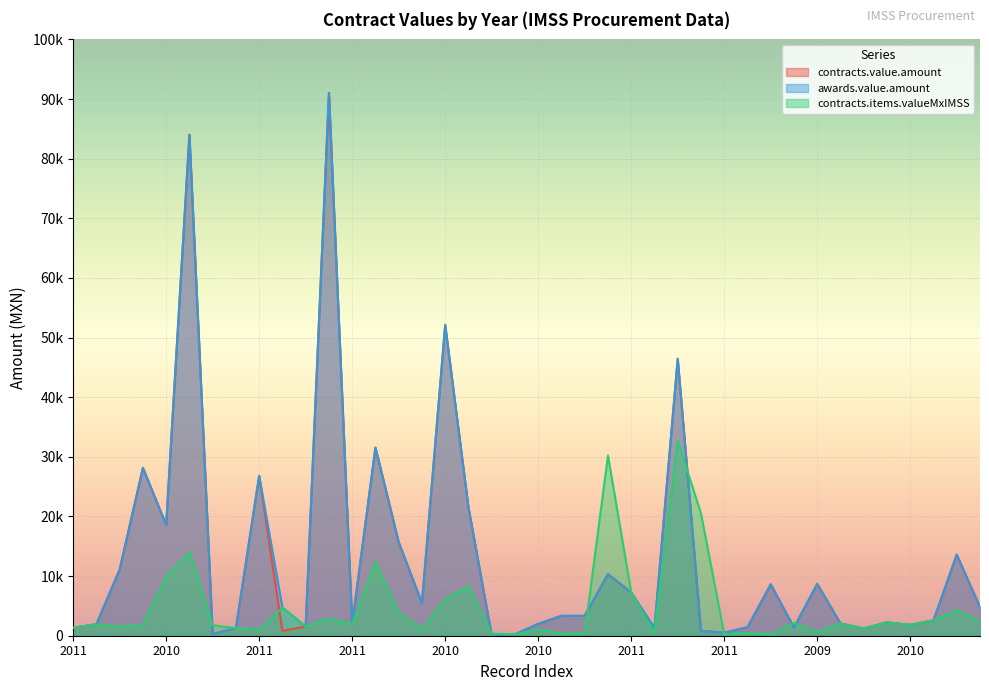

Is the value of contracts.items.valueMxIMSS at 2011 greater than the value of contracts.value.amount at 2009?

No